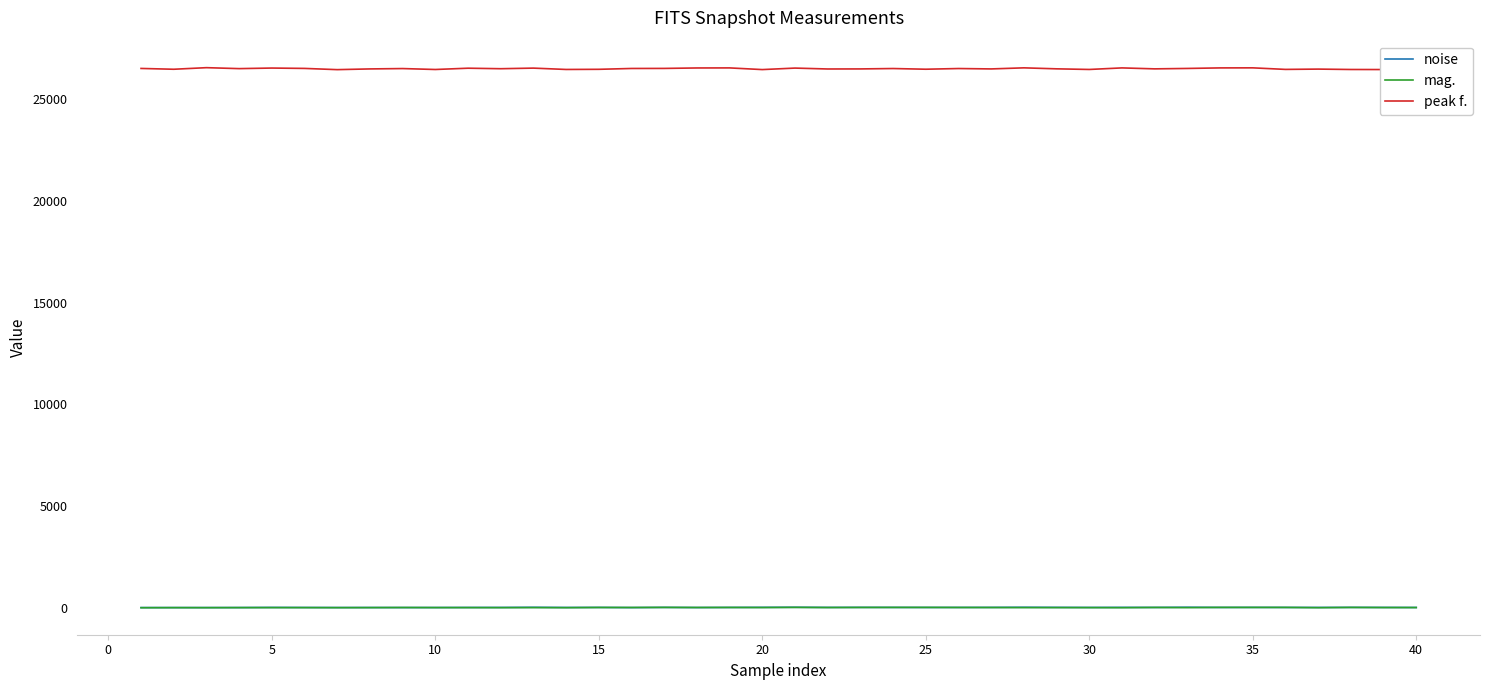

What is the sum of all mag. values?

955.1